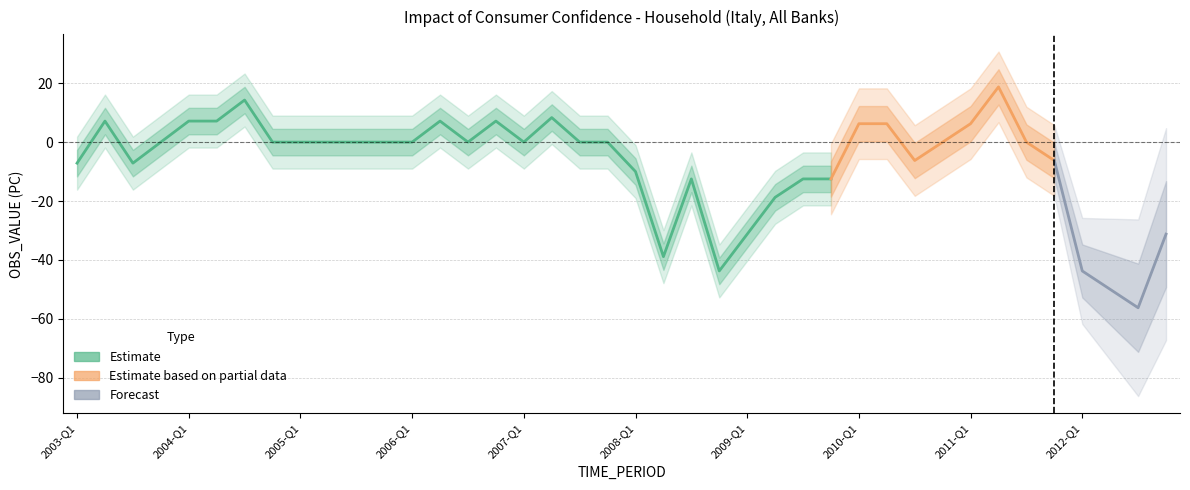

Is it true that the value at 2010-Q2 is 9.3?

False